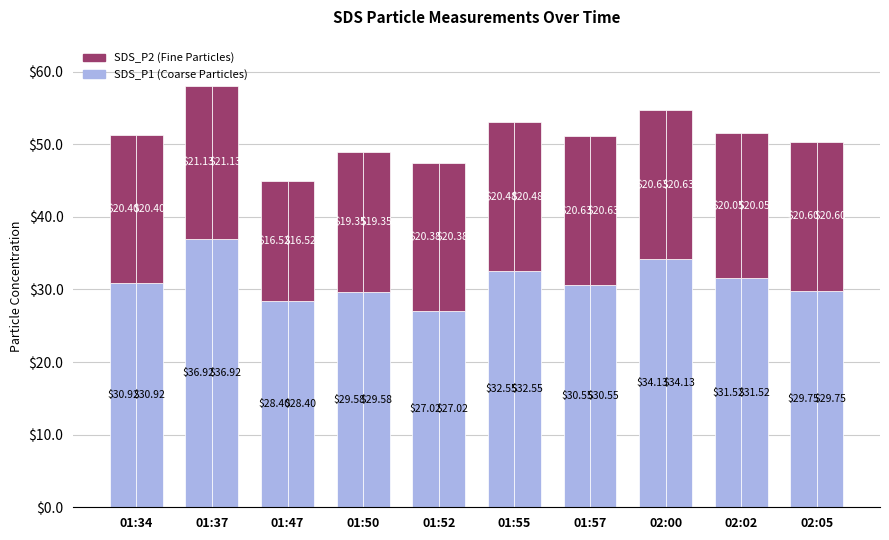

How many bars are there in total?

20